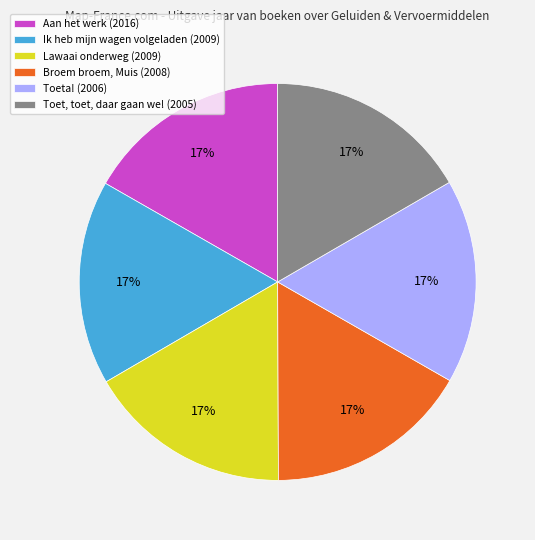

Is it true that Toeta! (2006) is 23% of the pie?

False